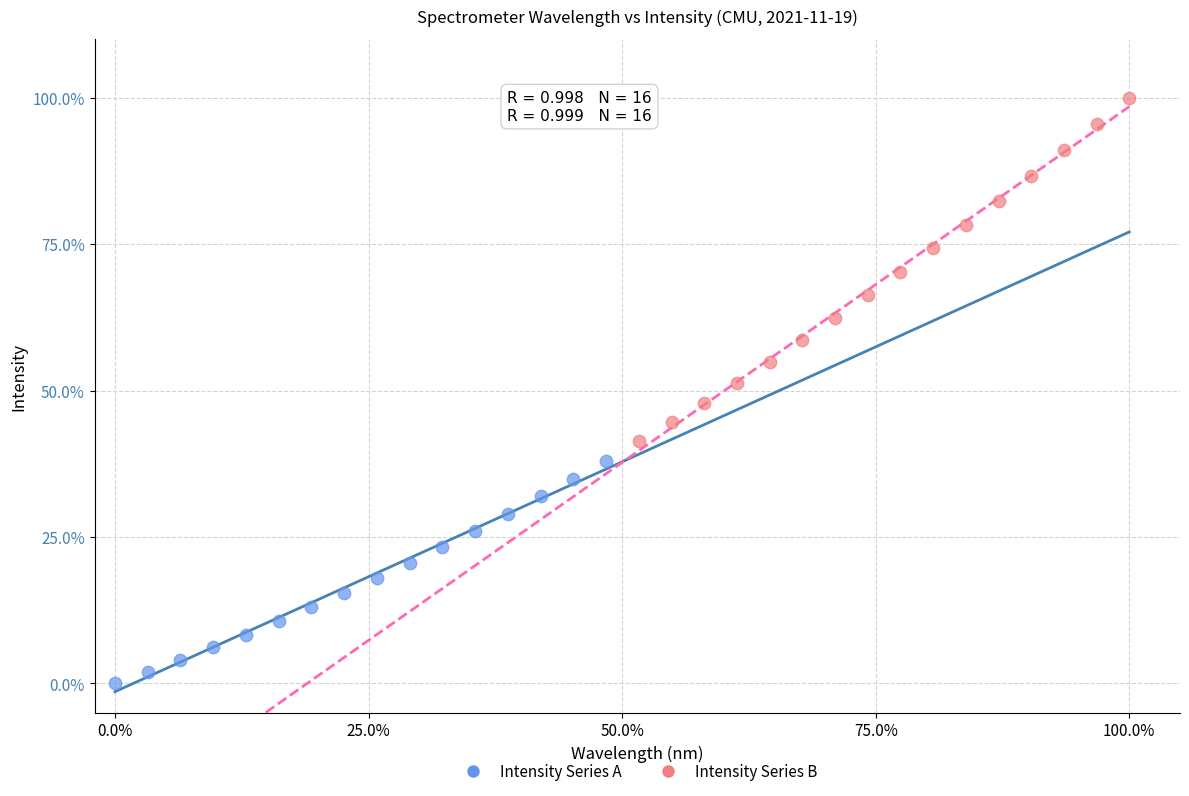

Which series has the widest spread of Y values?

Intensity Series B